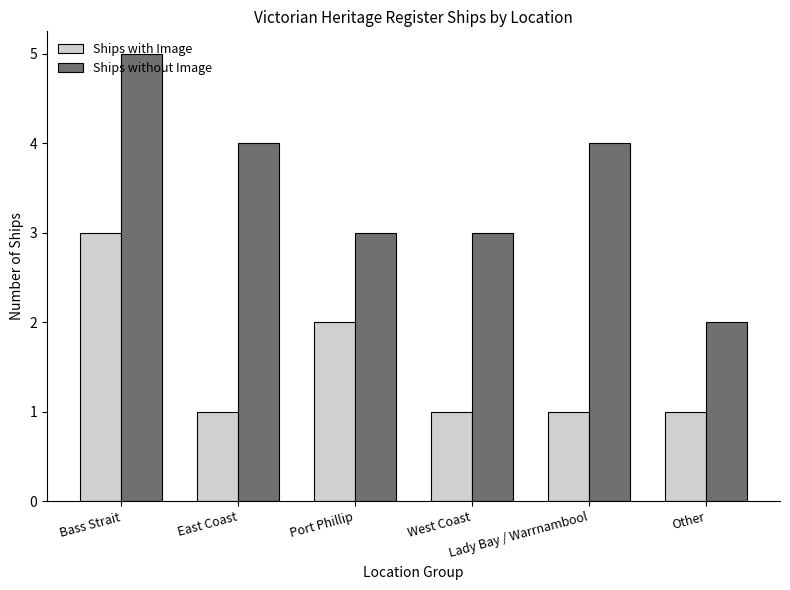

Which series has the widest spread of values?

Ships without Image